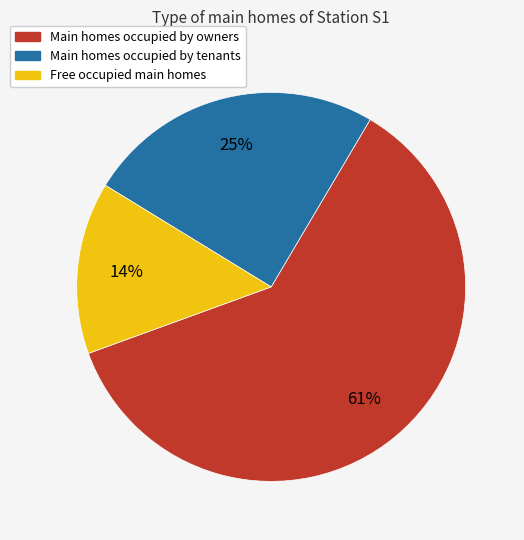

To the nearest percent, what percentage of the pie is Main homes occupied by owners?

61%